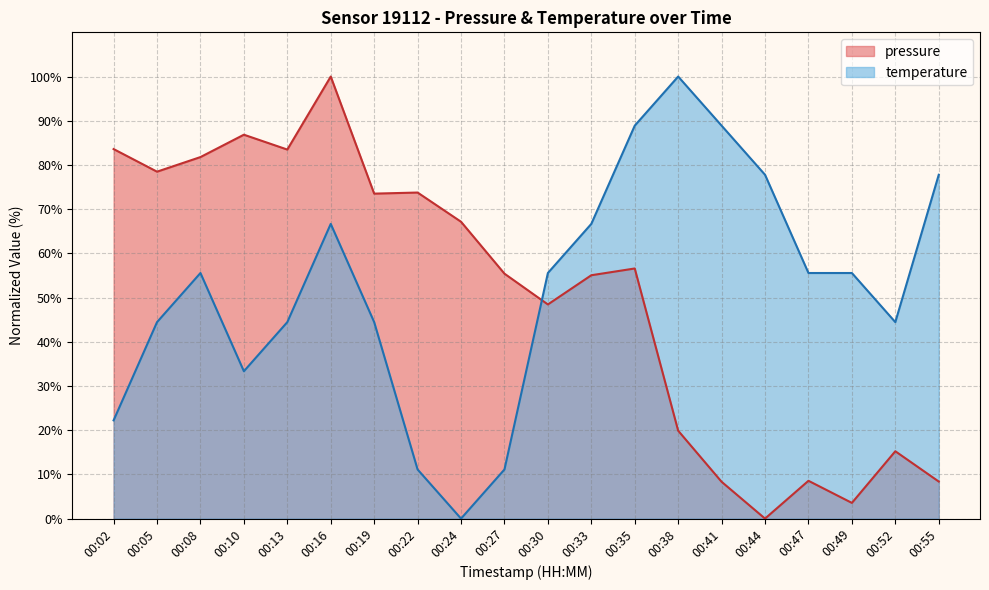

Where does the temperature series first go above 55?

00:08